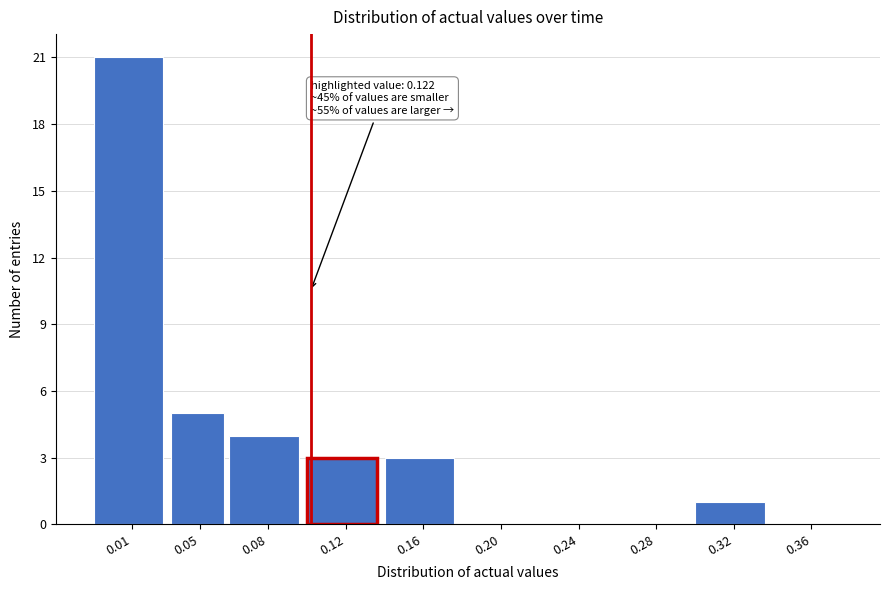

Reading right to left, transcribe all the data shown in this chart.

0.36=0	0.32=1	0.28=0	0.24=0	0.20=0	0.16=3	0.12=3	0.08=4	0.05=5	0.01=21